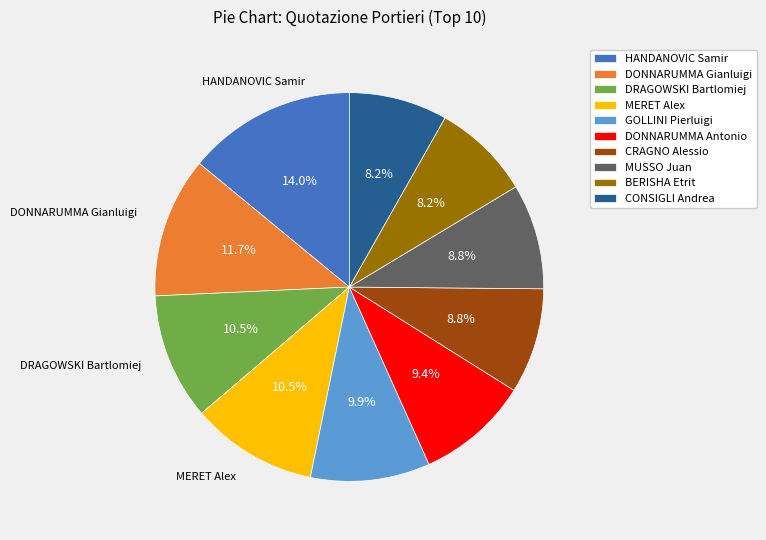

Is there a majority slice in this chart?

No